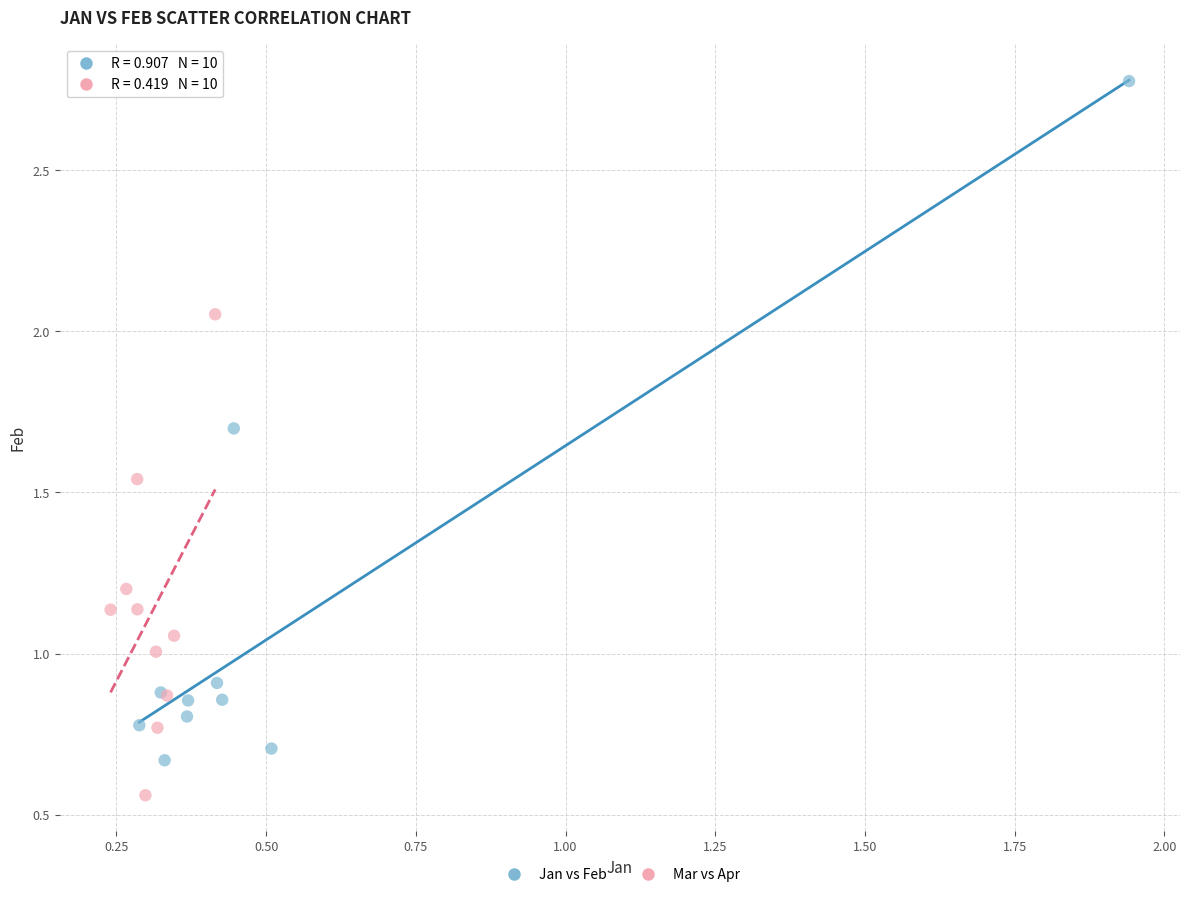

Which series reaches the maximum Y coordinate?

Jan vs Feb